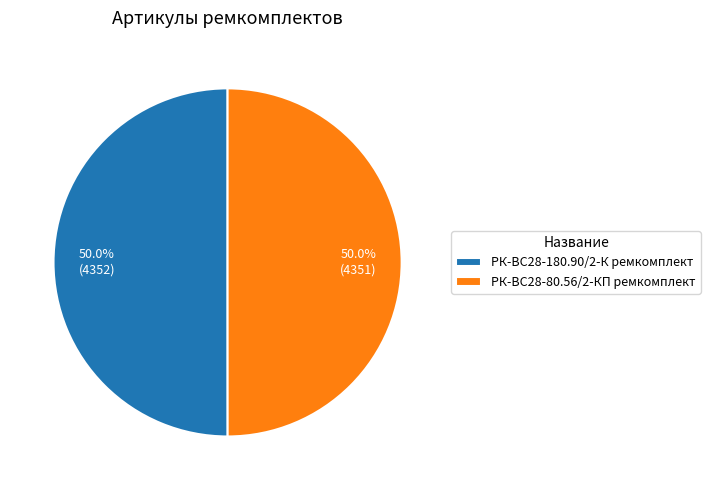

Combined, do РК-ВС28-180.90/2-К ремкомплект and РК-ВС28-80.56/2-КП ремкомплект account for over 50%?

Yes